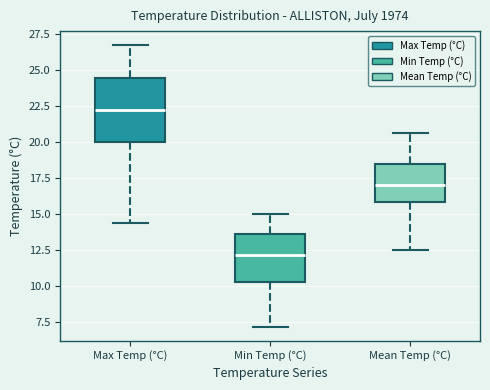

Where does the upper whisker of the box for Mean Temp (°C) end on the y-axis? The values are not printed on the chart, so give them approximately, as read against the axis.

20.5